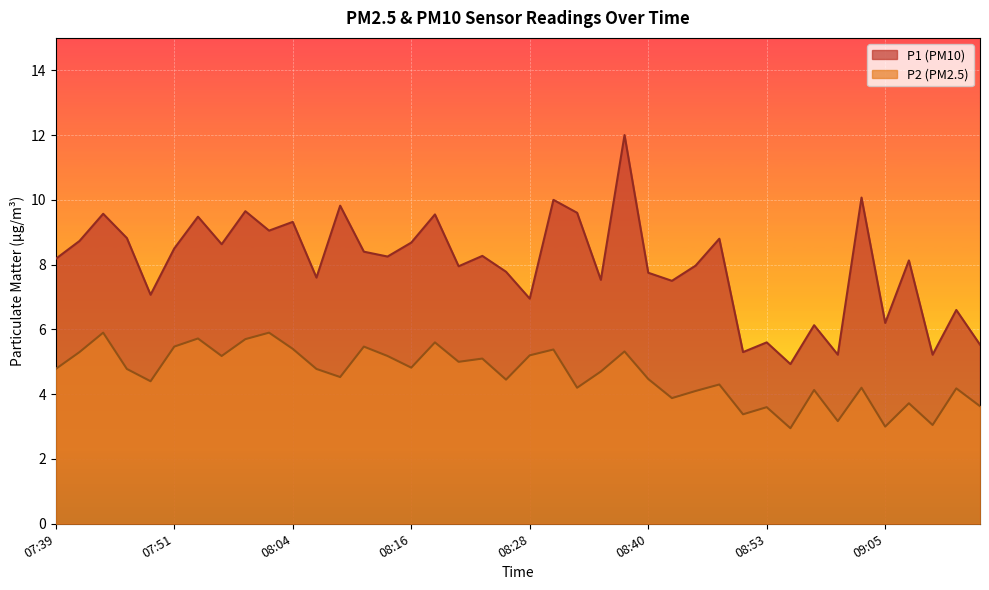

True or false: P1 and P2 intersect in this chart.

False